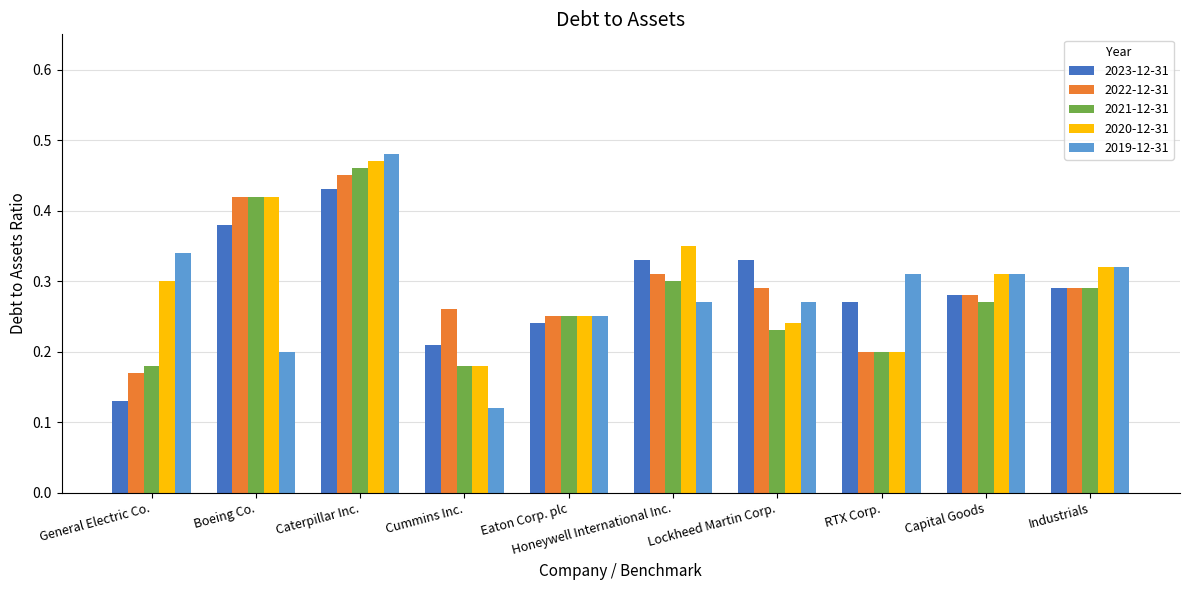

The value of 2023-12-31 at Industrials is 0.5. True or false?

False